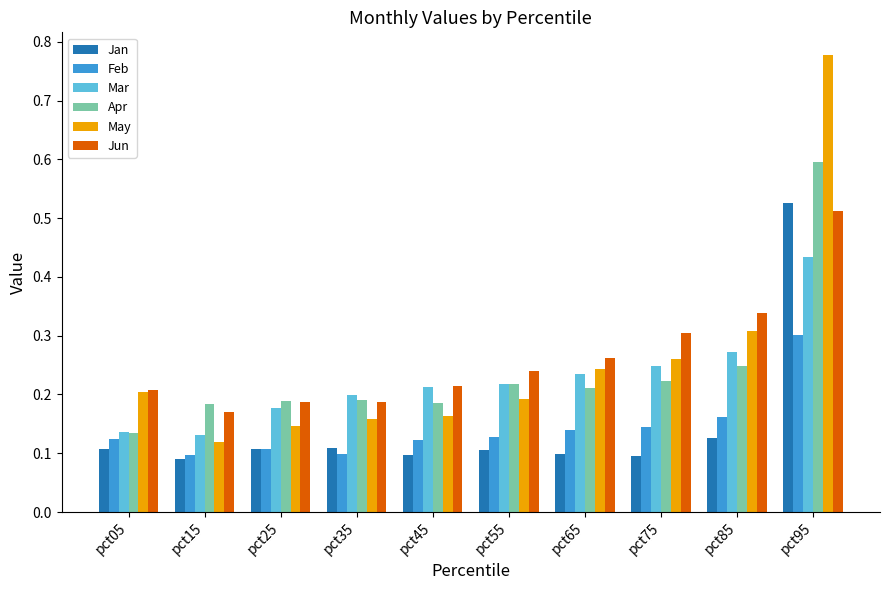

What are all the series names shown in the legend?

Jan, Feb, Mar, Apr, May, Jun